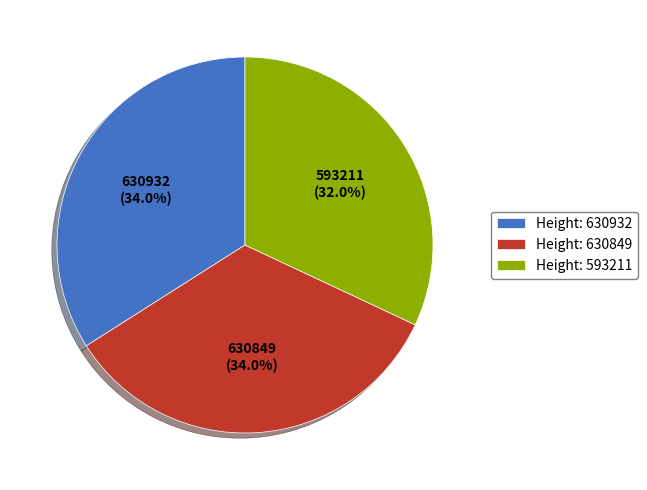

Does Height: 593211 account for over 50% of the chart?

No